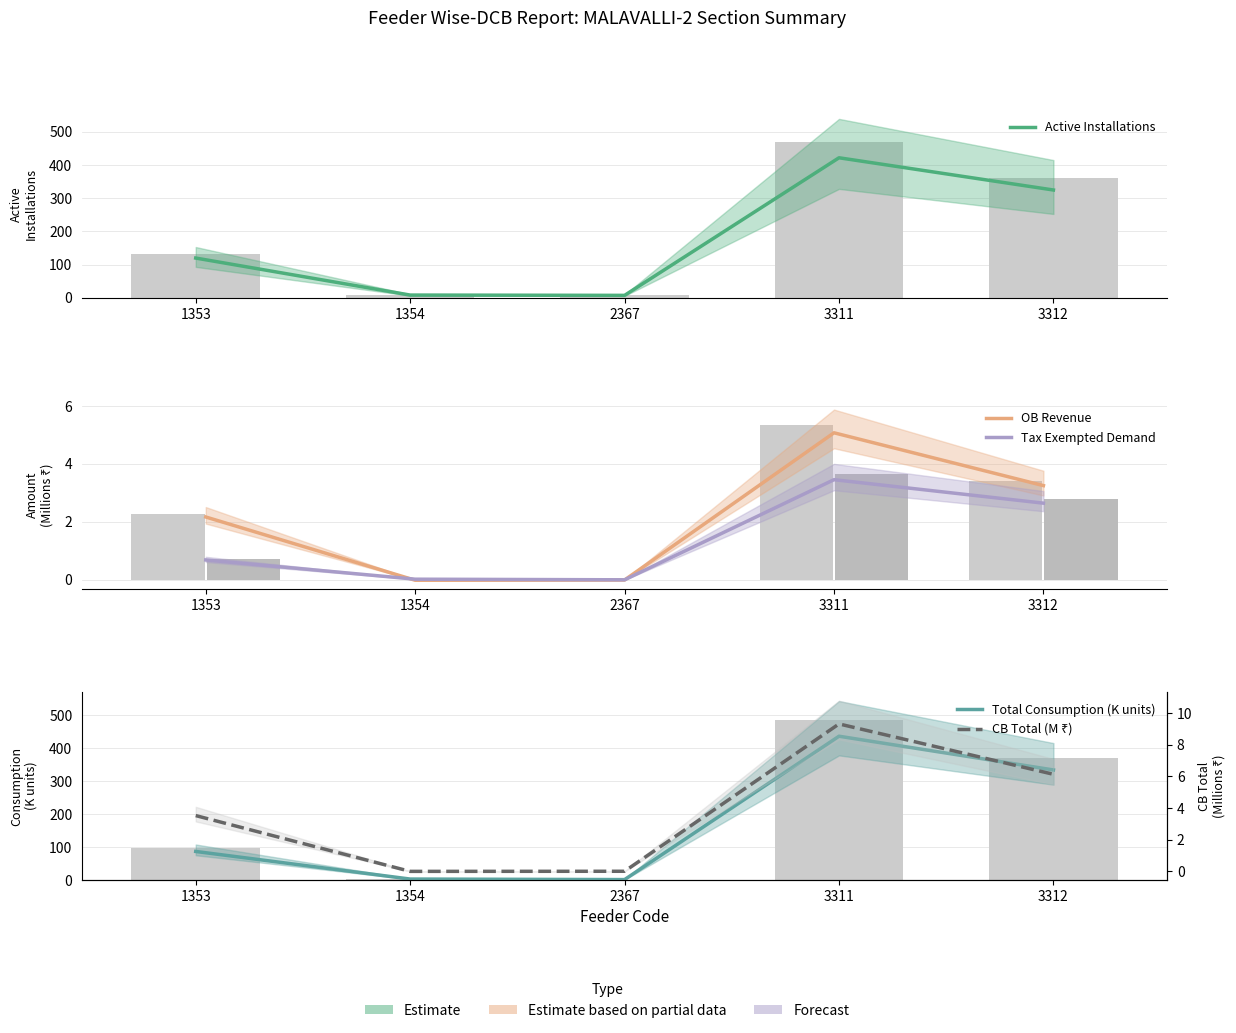

What is the difference between the highest and lowest values at 1354?

8.1